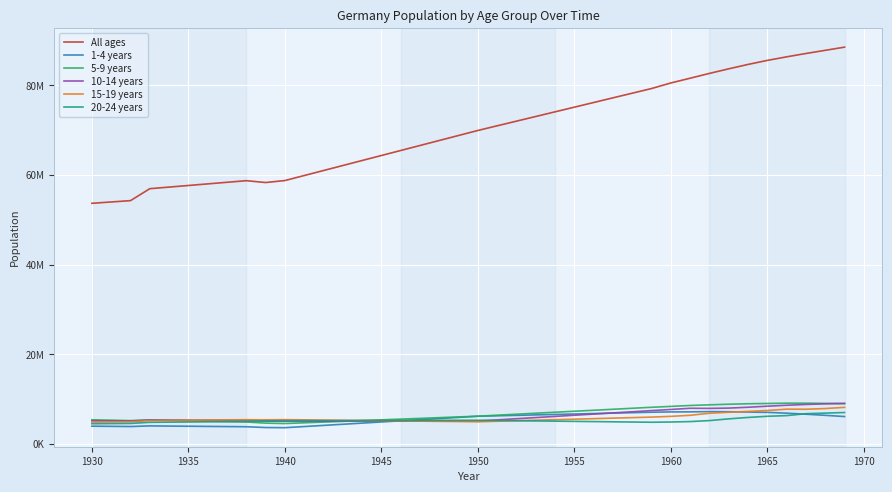

Is this an area chart (filled region under the line)?

No